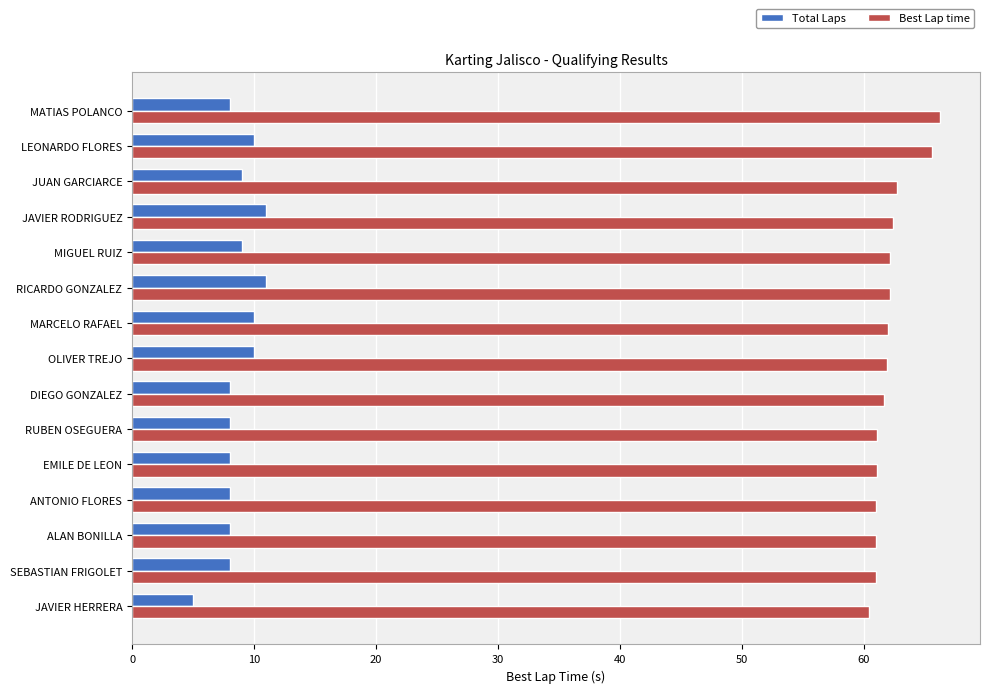

What is the greatest value displayed?

66.2